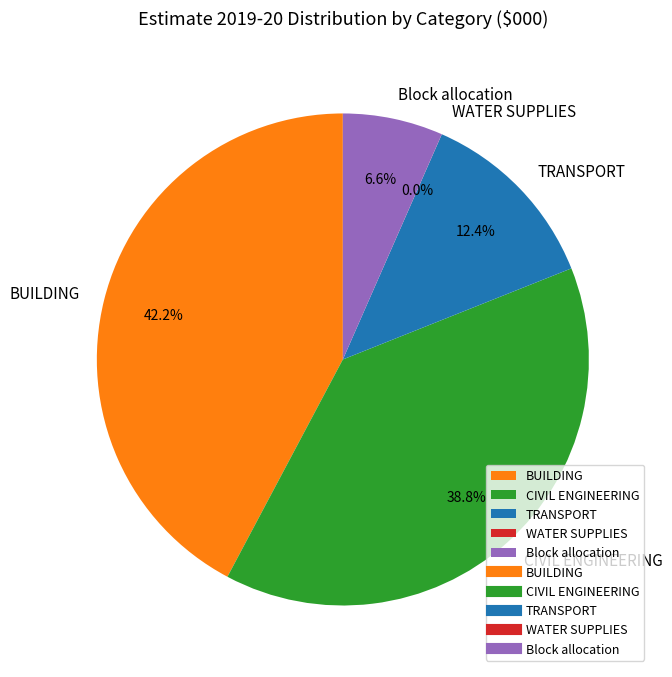

To the nearest percent, what is the difference between the largest and smallest slice percentages?

42%